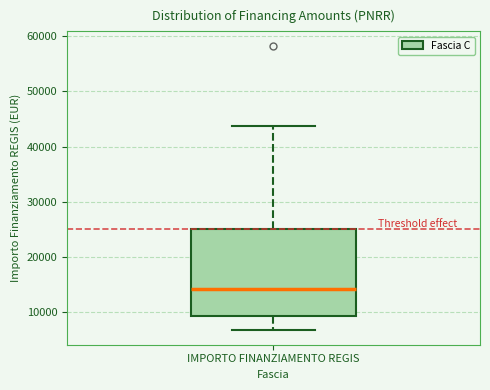

Read this box plot against the y-axis: the position of the median line, the range covered by the box, and the ends of both whiskers. The values are not printed on the chart, so give them approximately, as read against the axis.

median 14000, box 9000 to 25000, whiskers 7000 to 44000